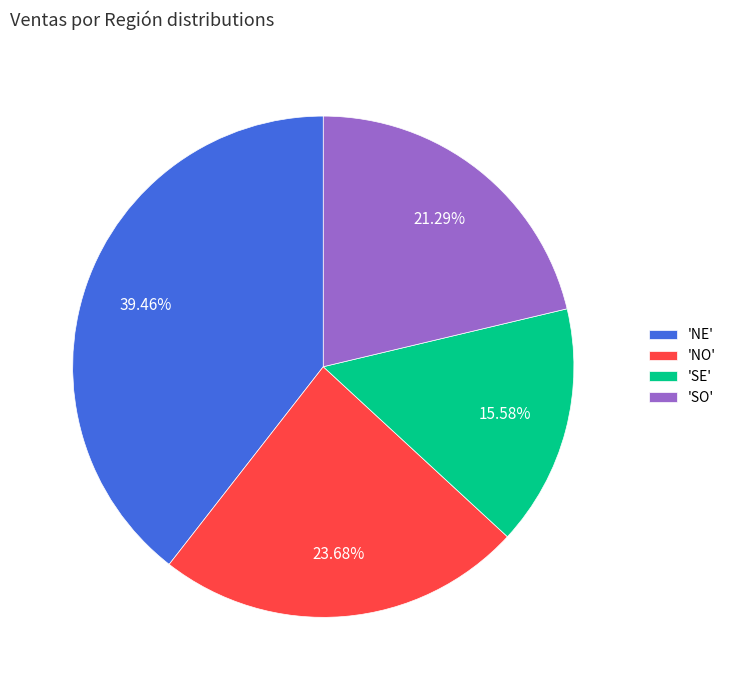

Between 'SE' and 'SO', which is larger?

'SO'